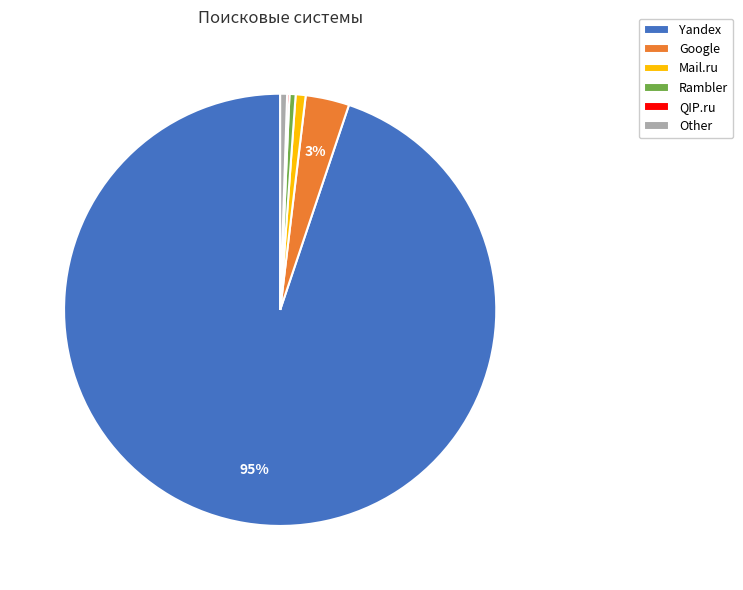

Is it true that Other is 11% of the pie?

False